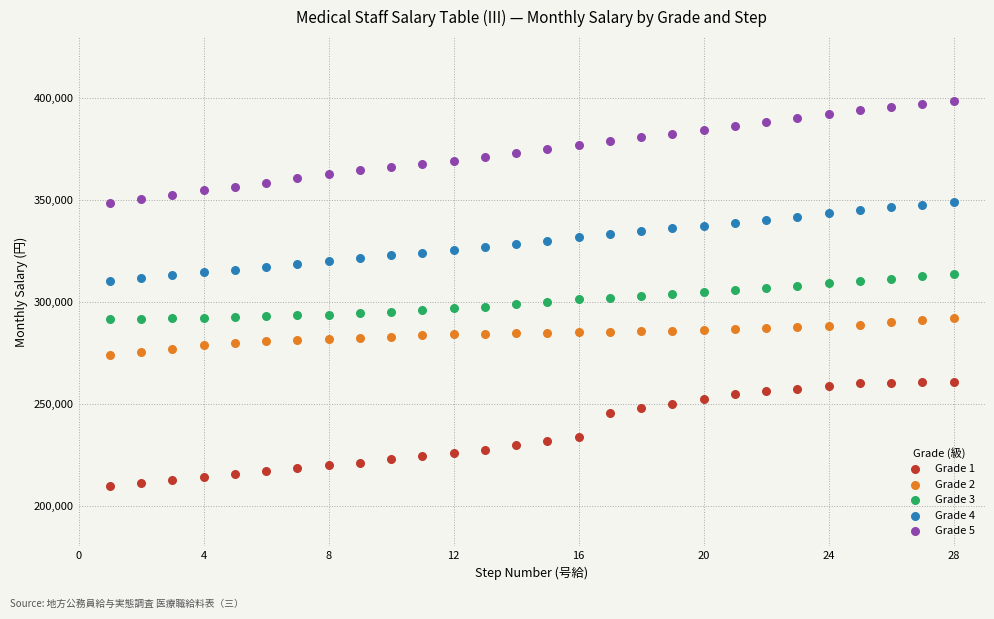

What is the X range (max minus min) for the scatter plot?

27